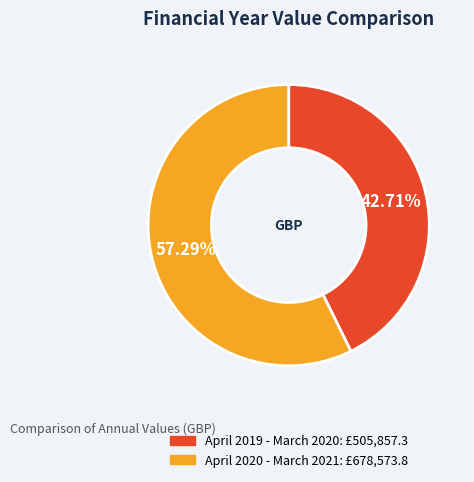

Rank the categories by value from highest to lowest.

April 2020 - March 2021, April 2019 - March 2020